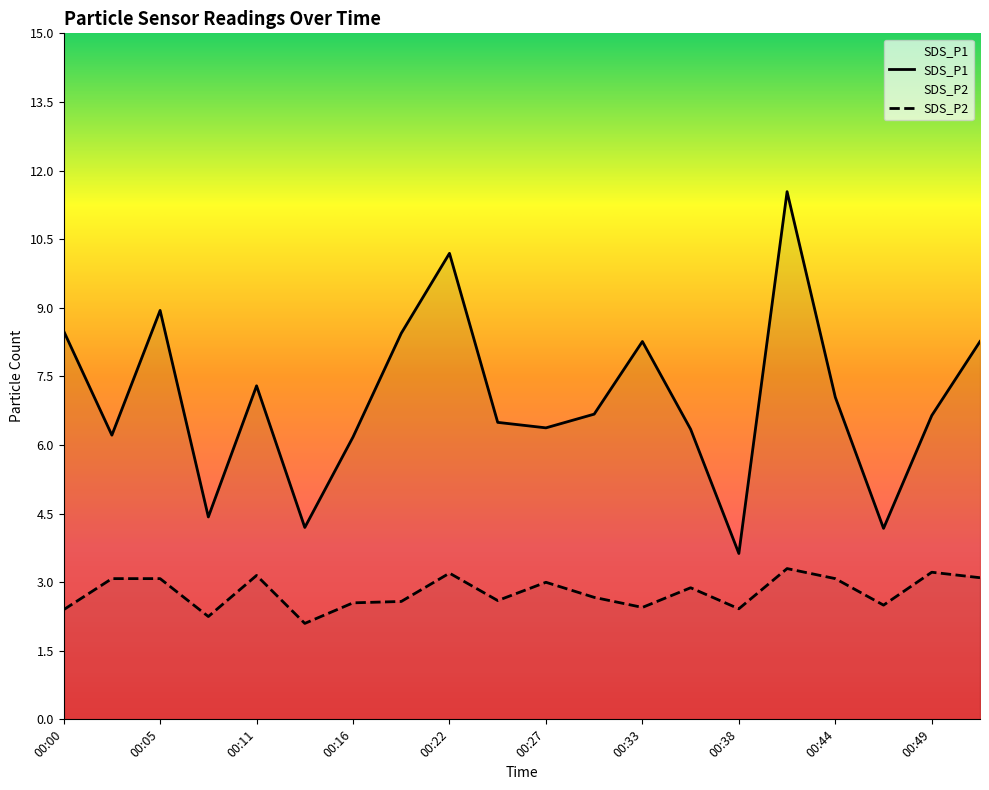

True or false: SDS_P1 and SDS_P2 intersect in this chart.

False